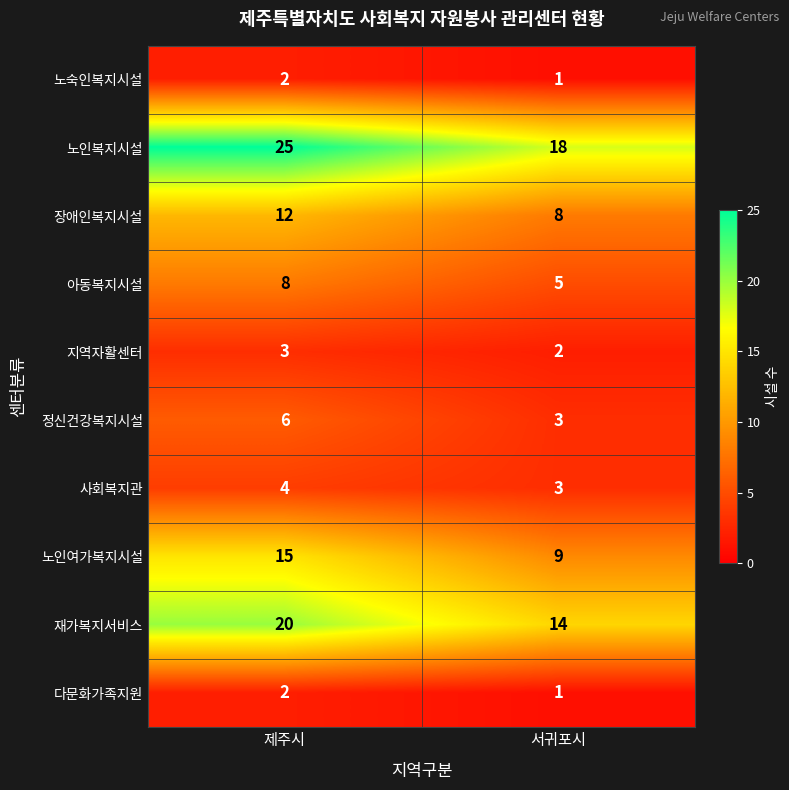

How many data points in 사회복지관 are less than 4?

1